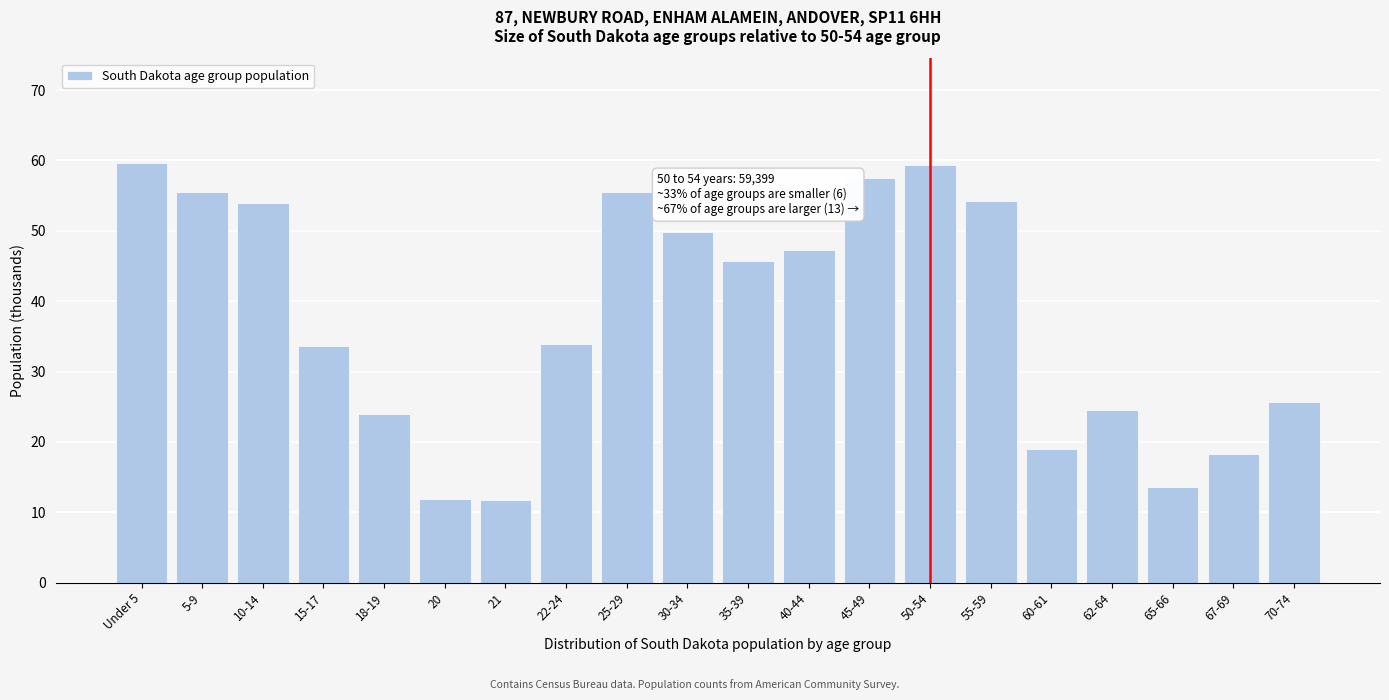

What is the label of the 11th bar from the right?

30-34